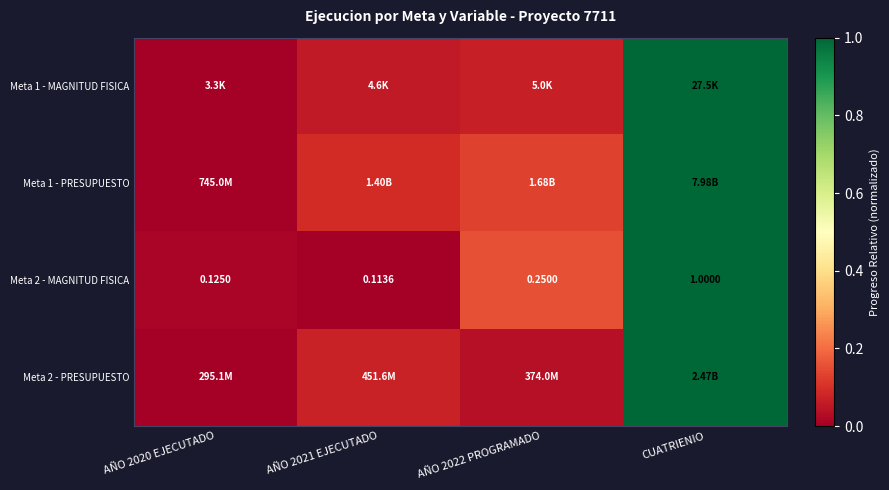

Which category has the highest value in the Meta 2 - MAGNITUD FISICA series?

CUATRIENIO